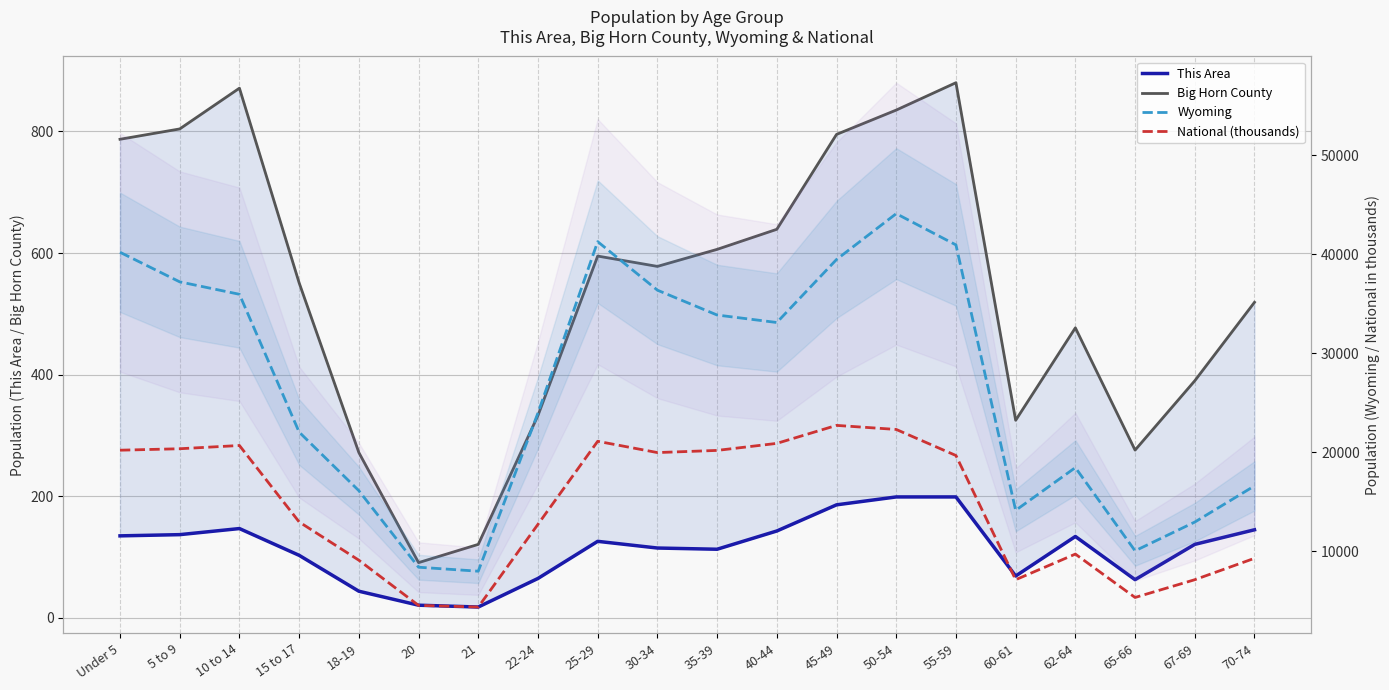

True or false: Wyoming and National (thousands) cross at least once.

False